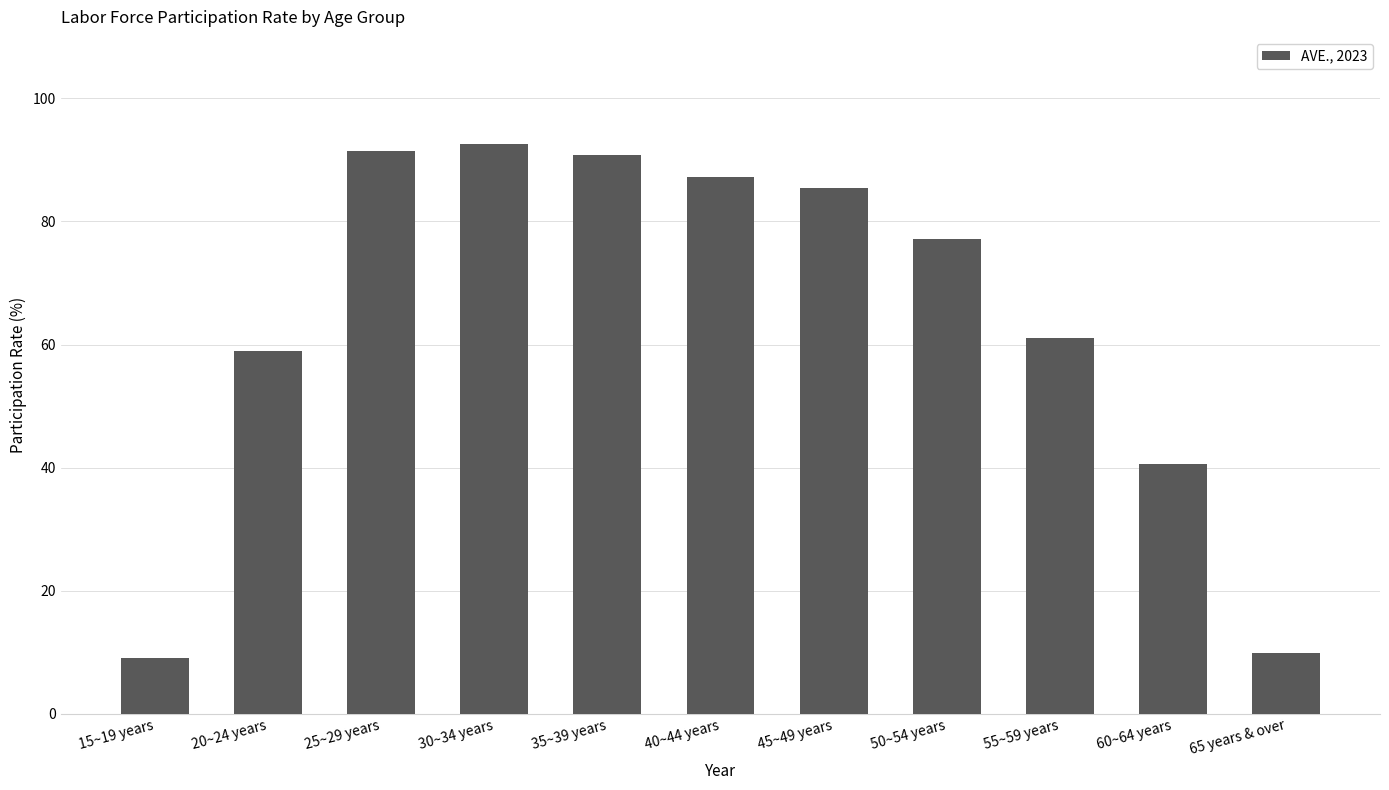

How many bars are there in total?

11